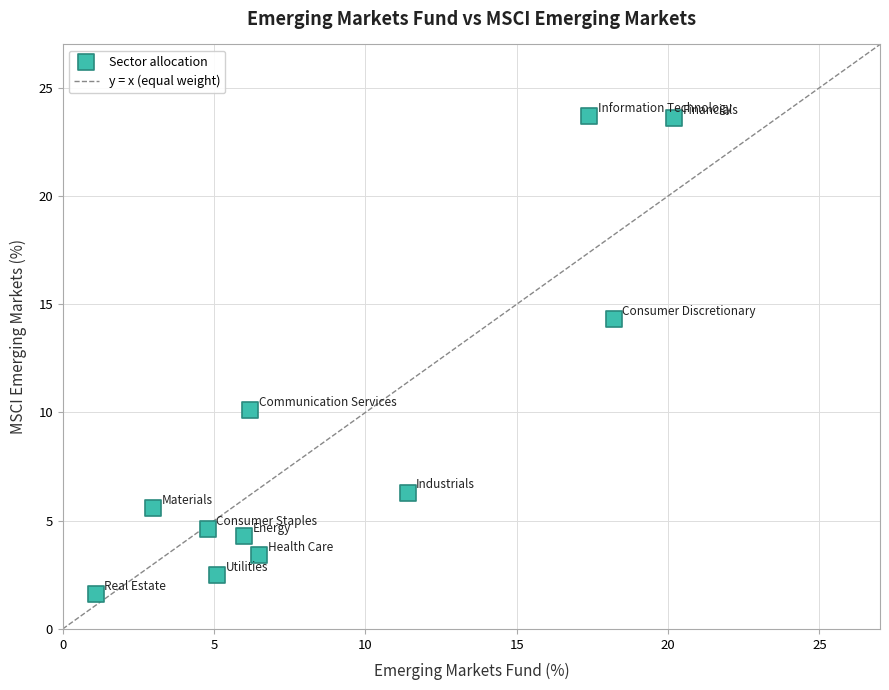

What is the range of X values (max minus min)?

19.1